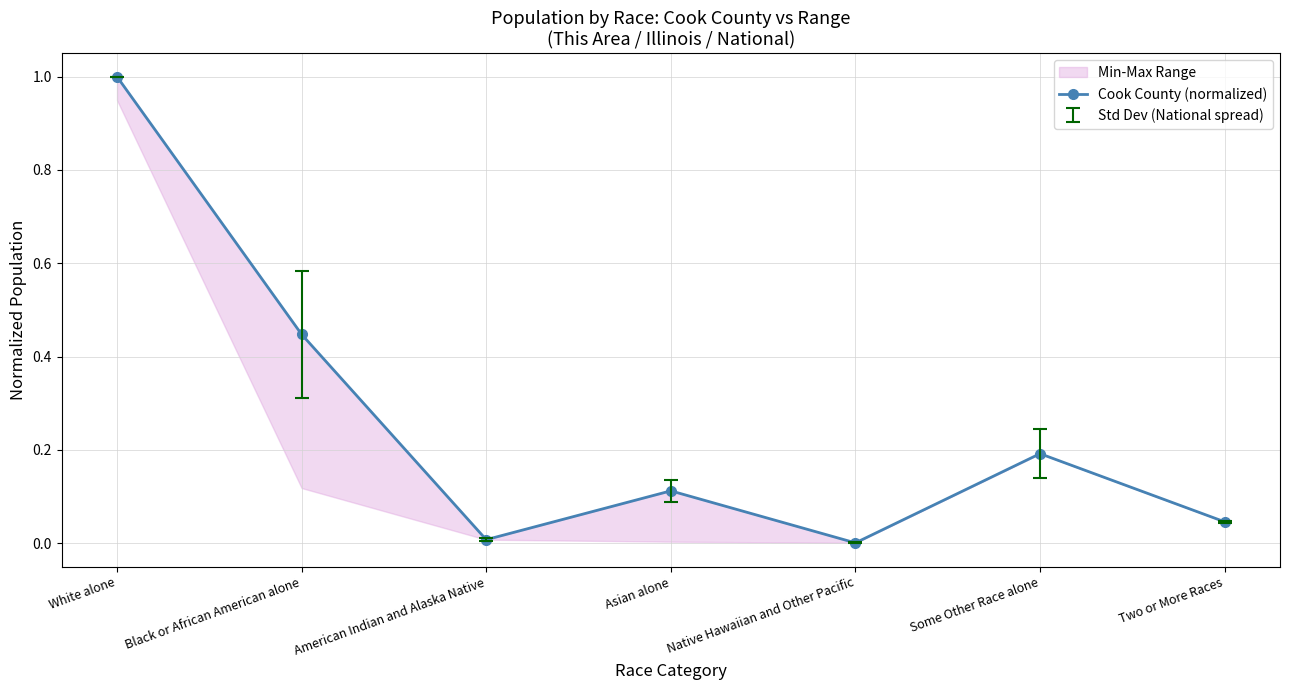

At which category does the chart reach its minimum across all series?

Native Hawaiian and Other Pacific